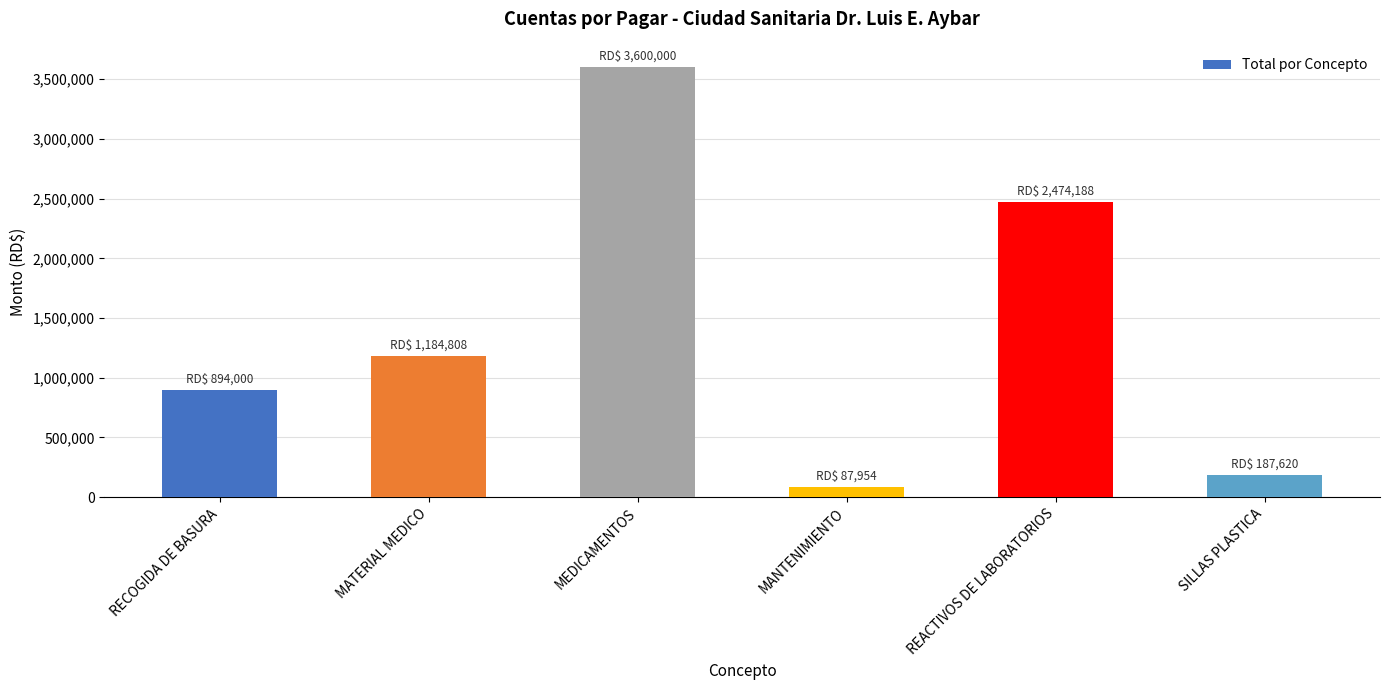

What is the difference between the values at MEDICAMENTOS and SILLAS PLASTICA?

3412380.0